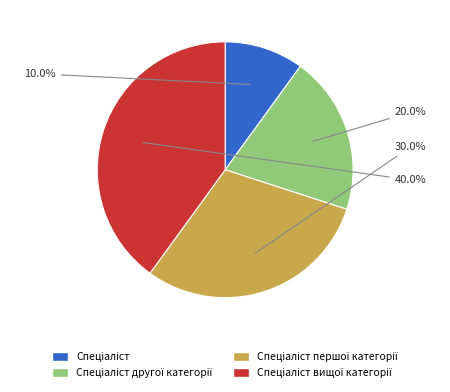

Is there any slice that represents more than half of the pie?

No